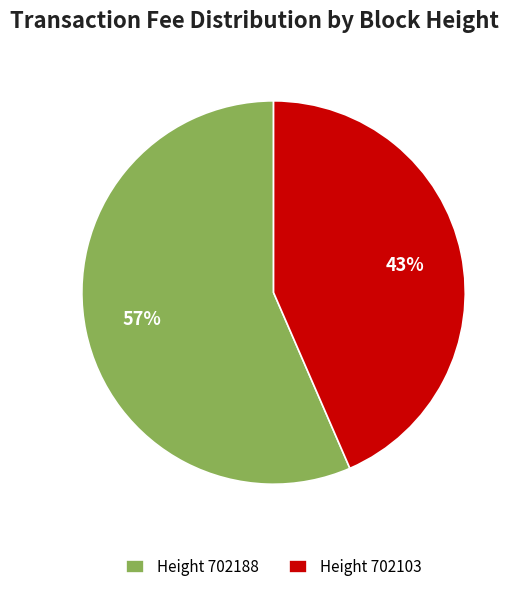

To the nearest percent, what is the average slice percentage?

50%